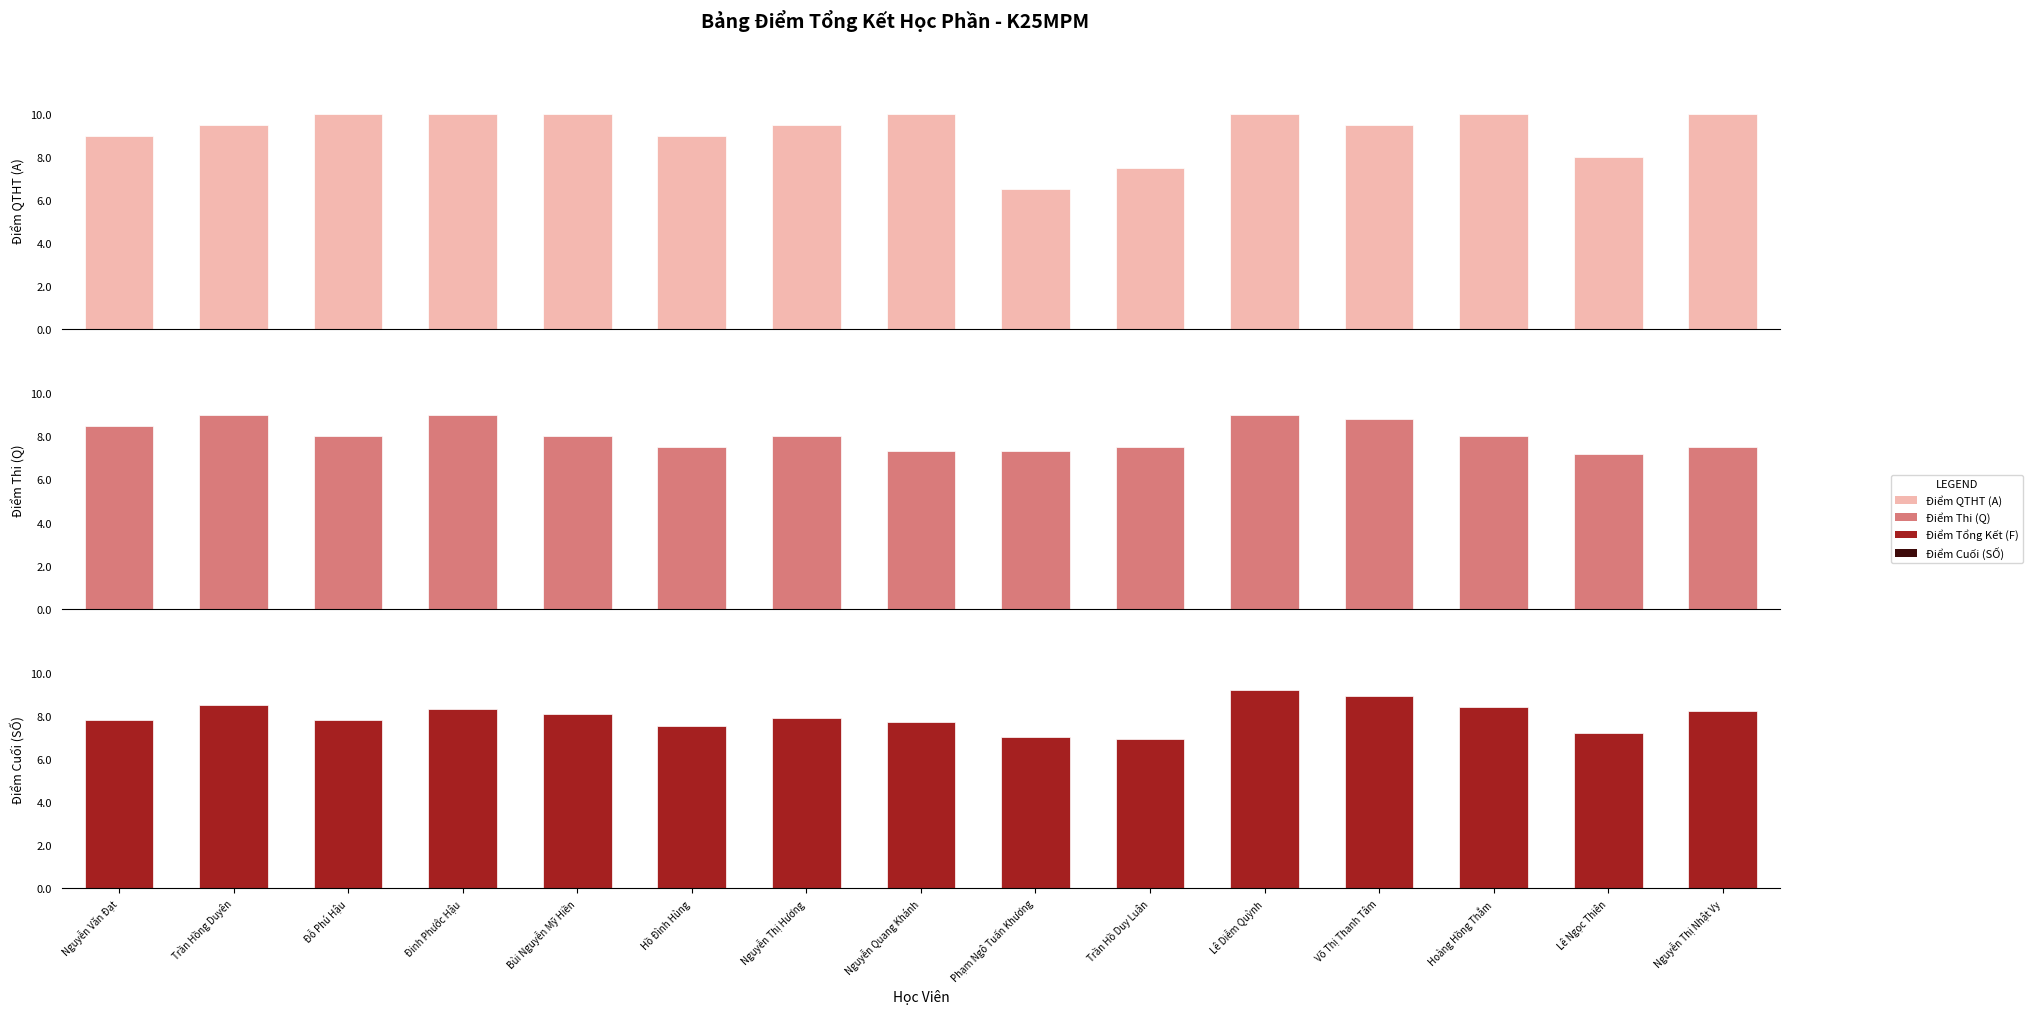

How many values in the Điểm QTHT (A) series exceed 9?

10